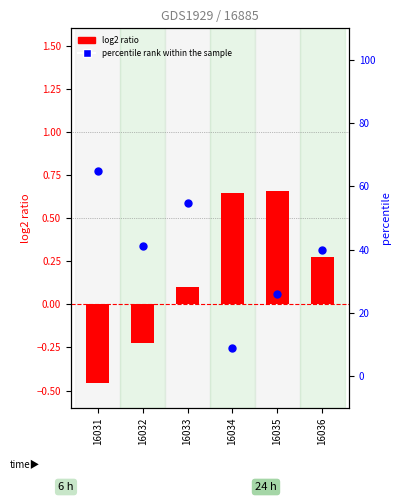

Which series contains the highest Y value?

percentile rank within the sample